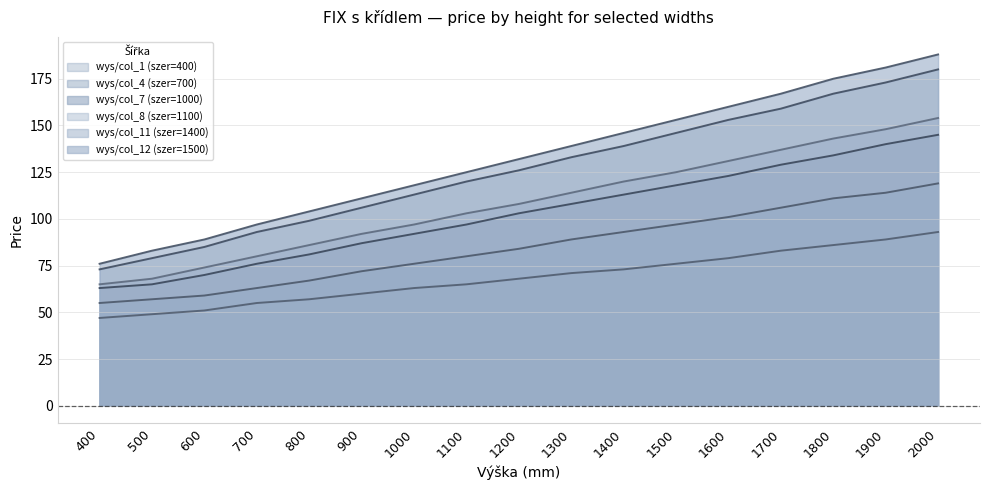

True or false: wys/col_1 (szer=400) and wys/col_8 (szer=1100) cross at least once.

False